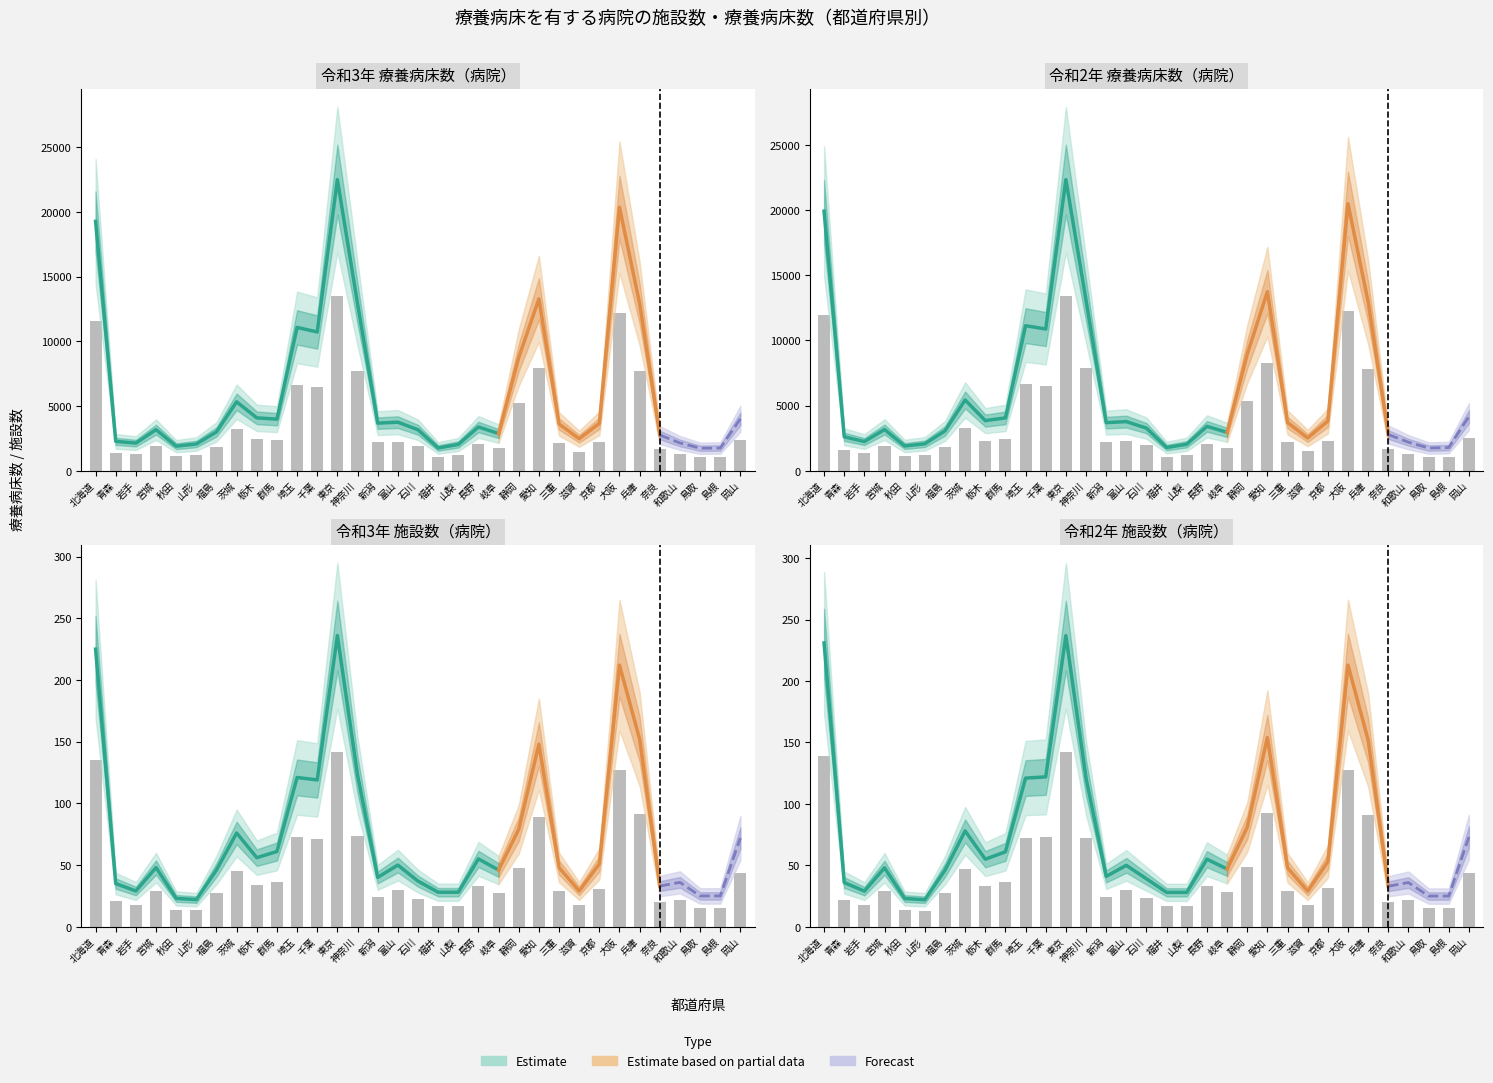

The value of 令和2年 療養病床数(病院) at 茨城 is 3259.8. True or false?

True